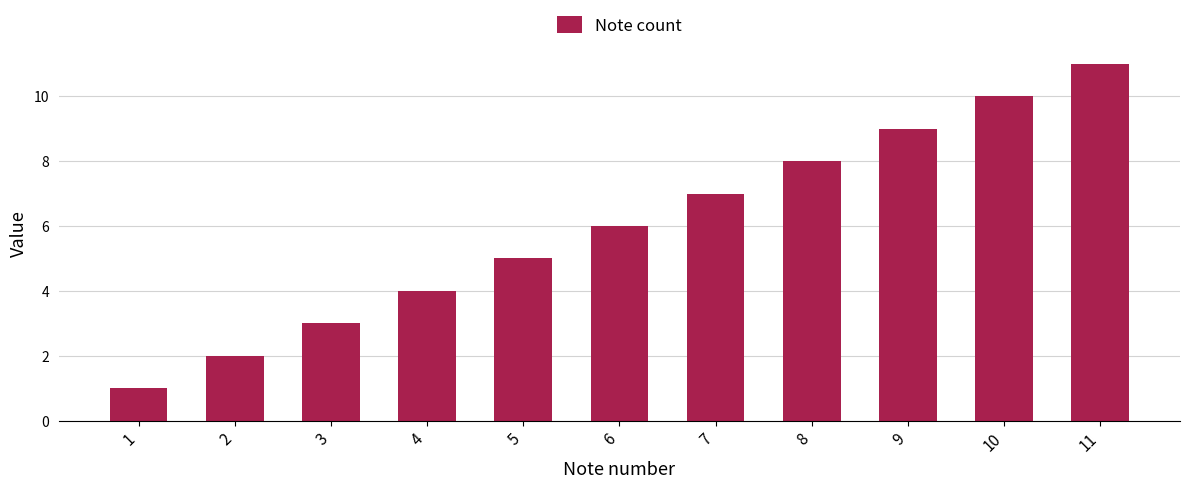

What is the maximum value shown in the chart?

11